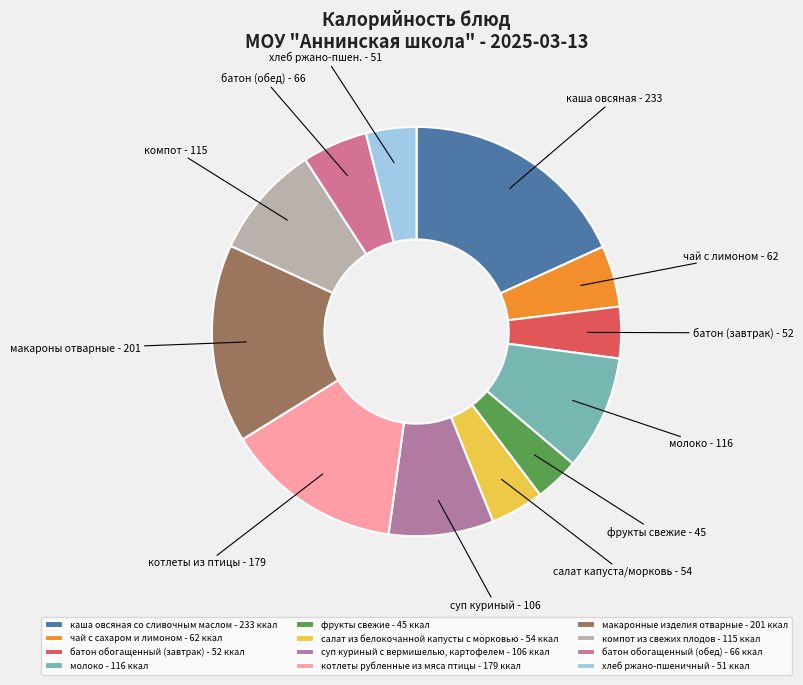

To the nearest percent, what is the average slice percentage?

8%